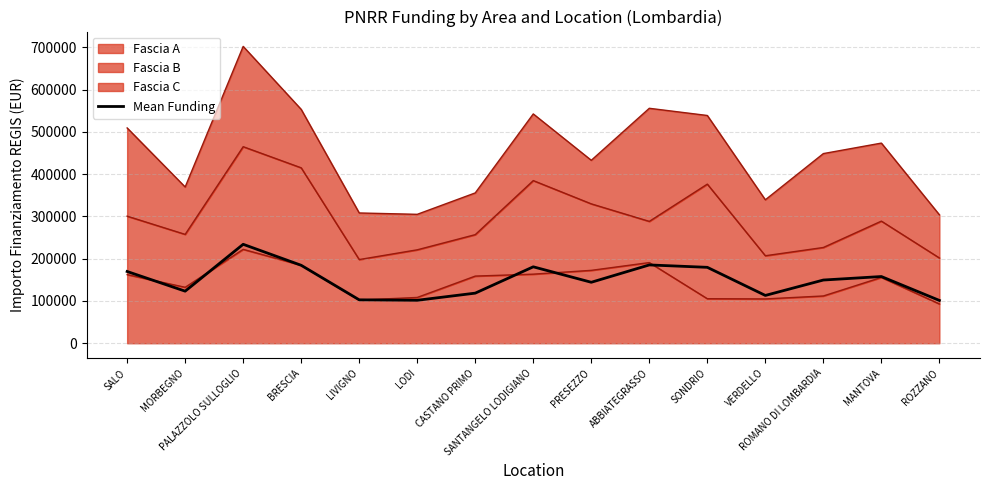

Rank the categories by value from highest to lowest.

PALAZZOLO SULLOGLIO, ABBIATEGRASSO, BRESCIA, SANTANGELO LODIGIANO, SONDRIO, SALO, MANTOVA, ROMANO DI LOMBARDIA, PRESEZZO, MORBEGNO, CASTANO PRIMO, VERDELLO, LIVIGNO, LODI, ROZZANO